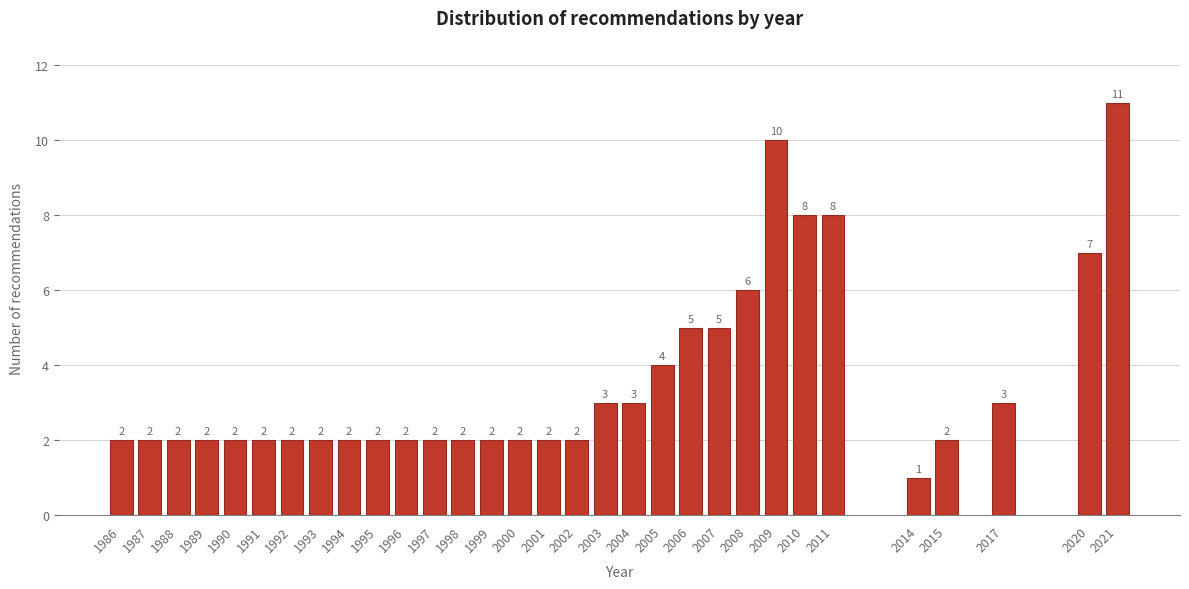

Reading left to right, list all the values displayed in this chart.

2	2	2	2	2	2	2	2	2	2	2	2	2	2	2	2	2	3	3	4	5	5	6	10	8	8	1	2	3	7	11